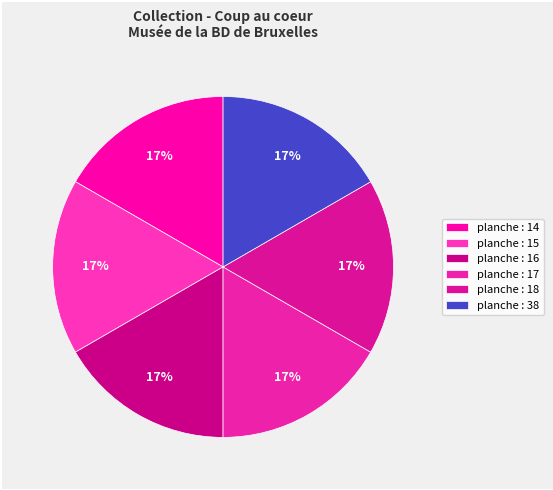

What is the ratio of the value at planche : 14 to the value at planche : 15?

1.0